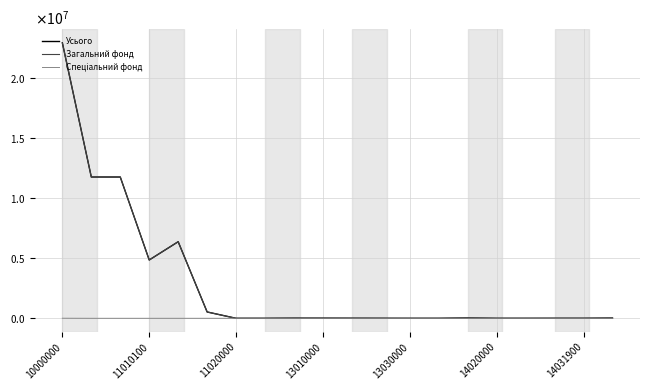

Is this an area chart (filled region under the line)?

No